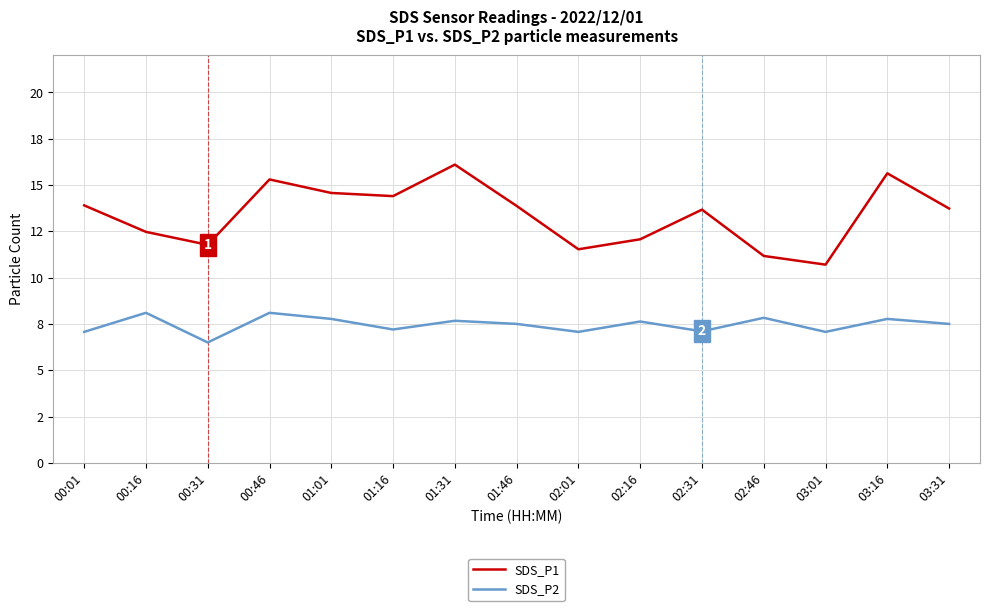

What is the difference between the maximum and second lowest values in the SDS_P2 series?

1.0